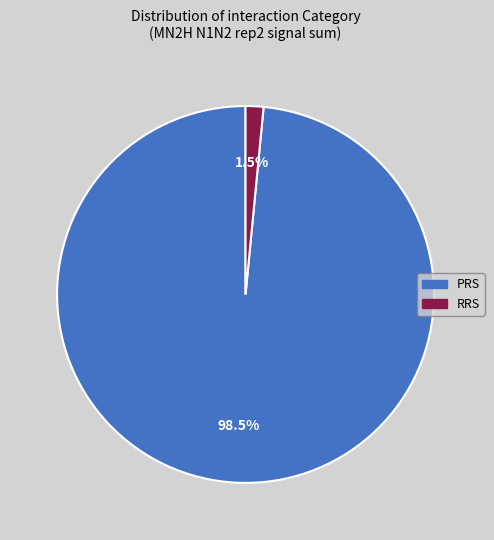

To the nearest percent, what is the average slice percentage?

50%